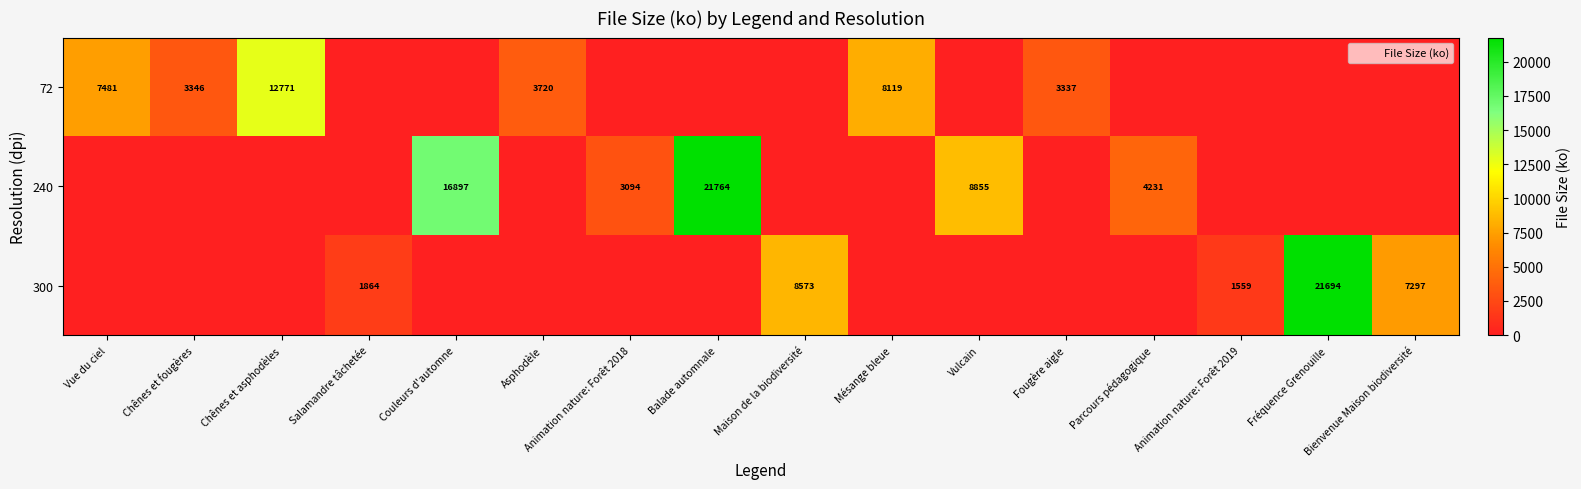

Is the value of 300 at Chênes et asphodèles greater than the value of 72 at Fréquence Grenouille?

No